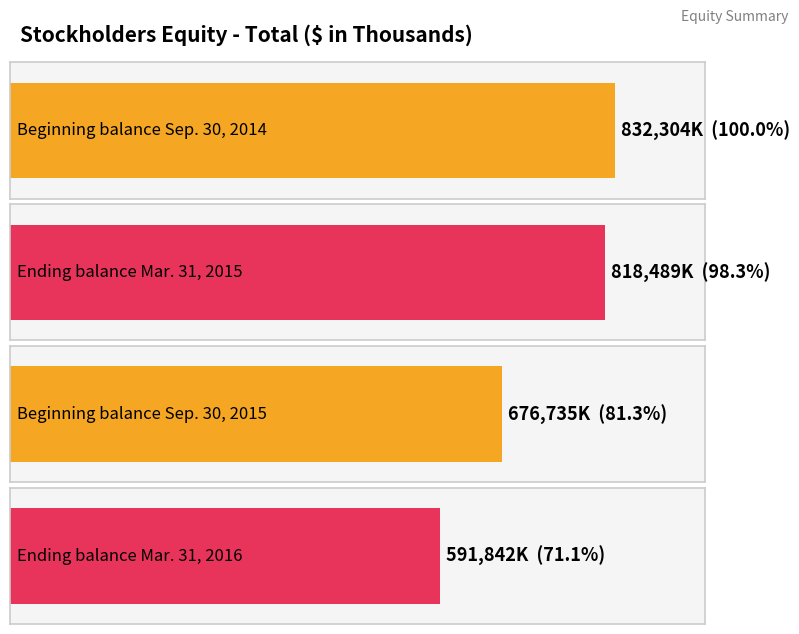

Reading left to right, what are all the values shown in this chart?

Beginning balance
Sep. 30, 2014=832304	Ending balance
Mar. 31, 2015=818489	Beginning balance
Sep. 30, 2015=676735	Ending balance
Mar. 31, 2016=591842